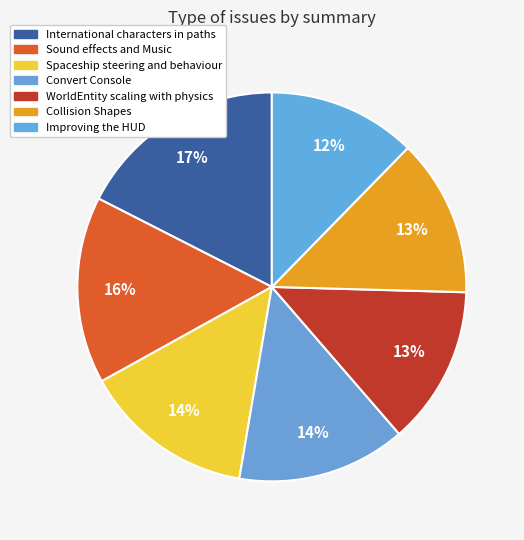

Combined, what portion of the pie is Spaceship steering and behaviour and WorldEntity scaling with physics?

27.5%